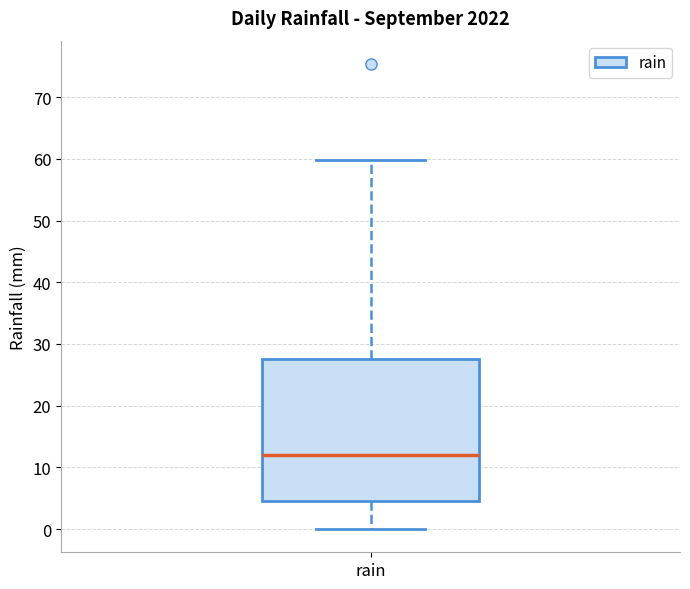

Where does the median line of the box for rain sit on the y-axis? The values are not printed on the chart, so give them approximately, as read against the axis.

12